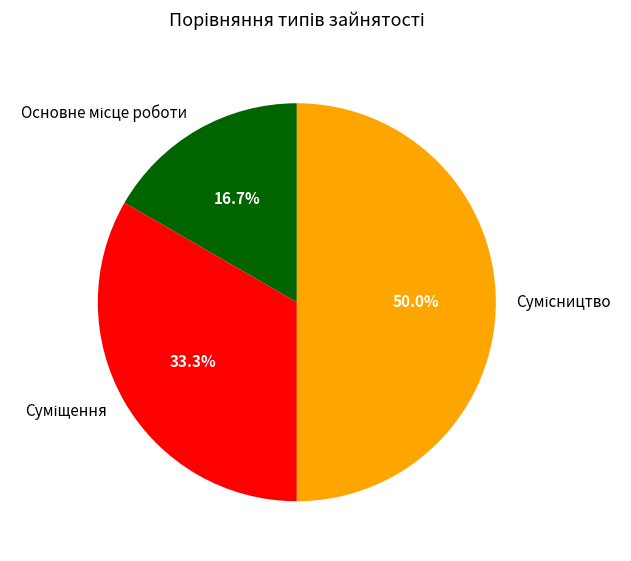

To the nearest percent, what is the difference between the largest and smallest slice percentages?

33%